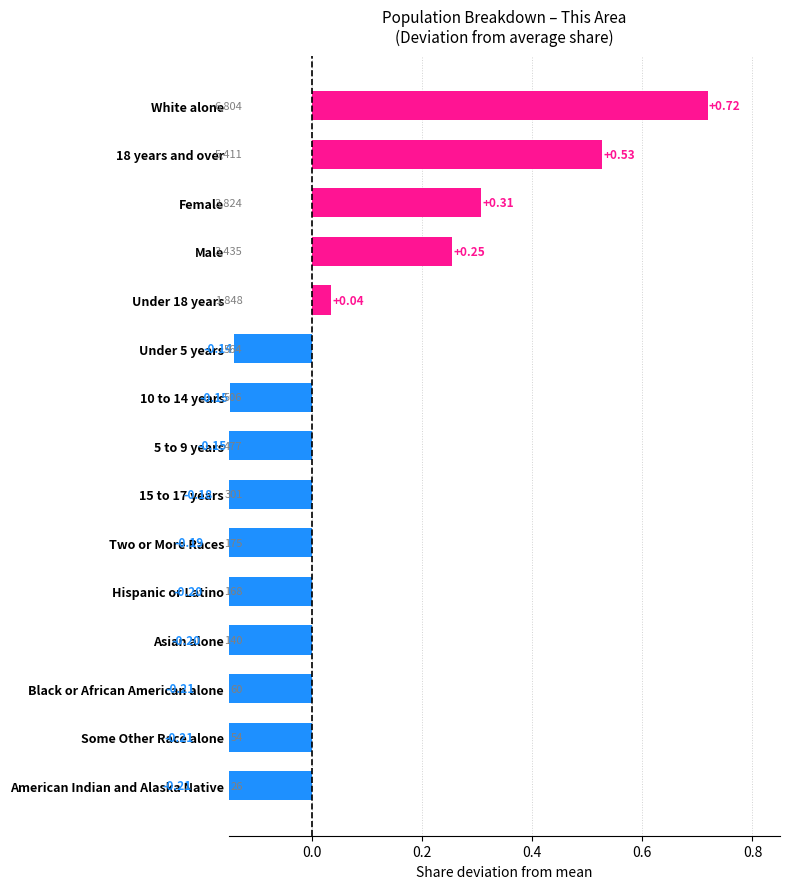

What is the smallest value displayed?

-0.2